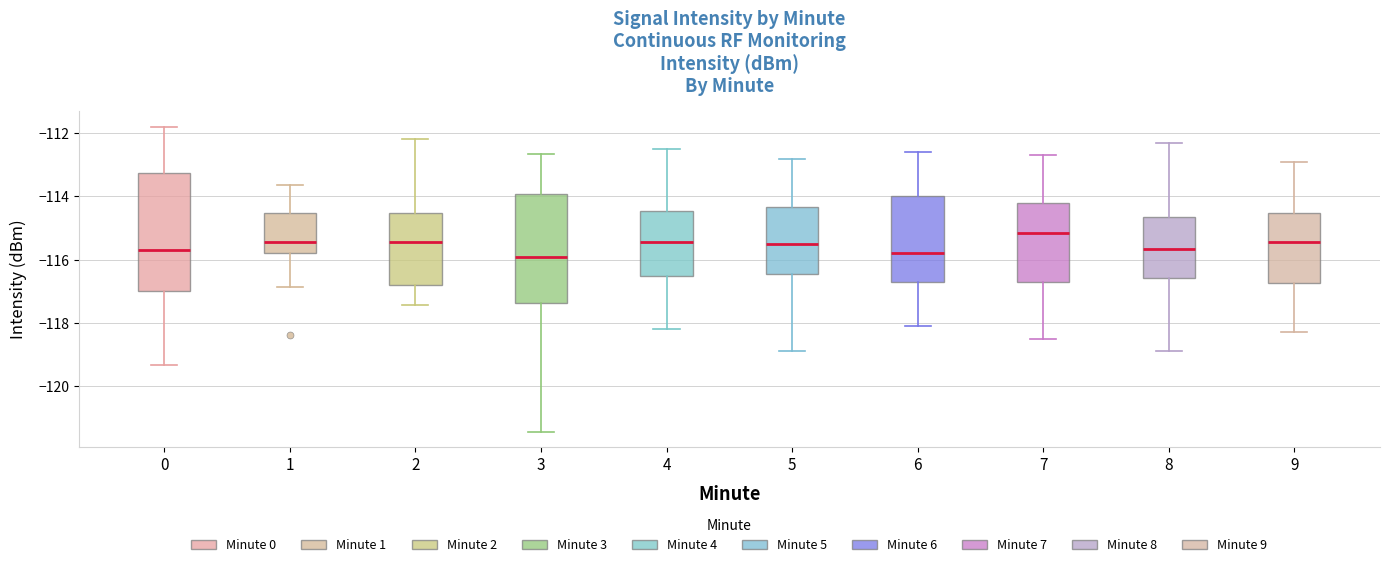

Reading left to right, transcribe this box plot: for each box, give where its median line is, the range the box spans, and where its two whiskers end, as read against the y-axis. The values are not printed on the chart, so give them approximately, as read against the axis.

0: median -115.6, box -117.0 to -113.2, whiskers -119.4 to -111.8
1: median -115.4, box -115.8 to -114.6, whiskers -116.8 to -113.6
2: median -115.4, box -116.8 to -114.6, whiskers -117.4 to -112.2
3: median -116.0, box -117.4 to -114.0, whiskers -121.4 to -112.6
4: median -115.4, box -116.6 to -114.4, whiskers -118.2 to -112.4
5: median -115.4, box -116.4 to -114.4, whiskers -118.8 to -112.8
6: median -115.8, box -116.6 to -114.0, whiskers -118.0 to -112.6
7: median -115.2, box -116.6 to -114.2, whiskers -118.4 to -112.6
8: median -115.6, box -116.6 to -114.6, whiskers -118.8 to -112.2
9: median -115.4, box -116.8 to -114.6, whiskers -118.2 to -112.8